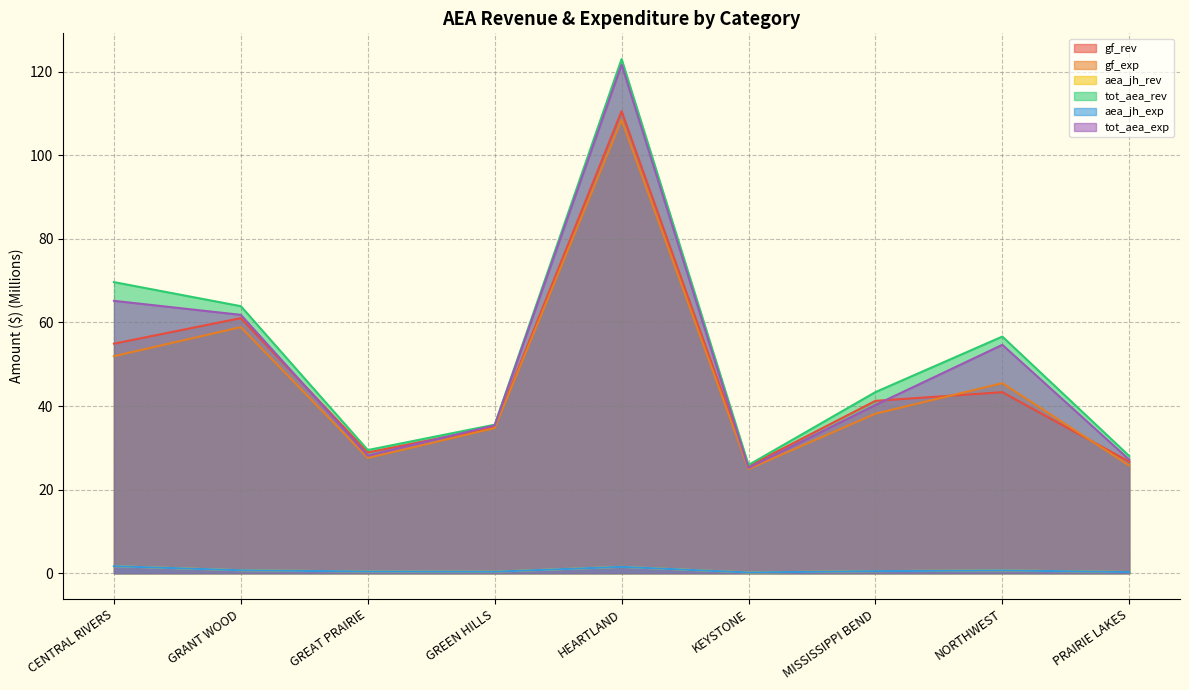

True or false: aea_jh_rev and tot_aea_rev intersect in this chart.

False